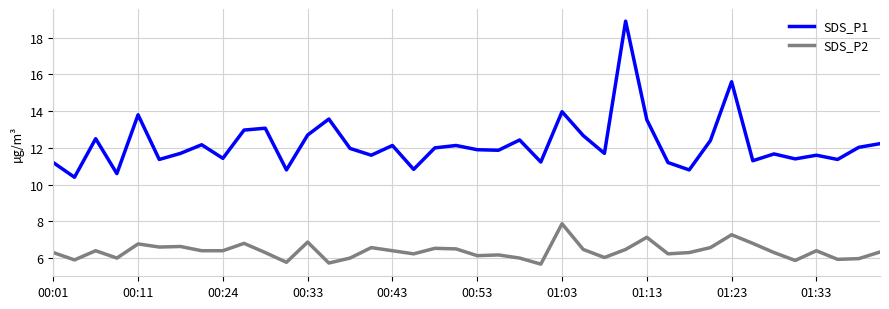

Which series has the largest total across all categories?

SDS_P1